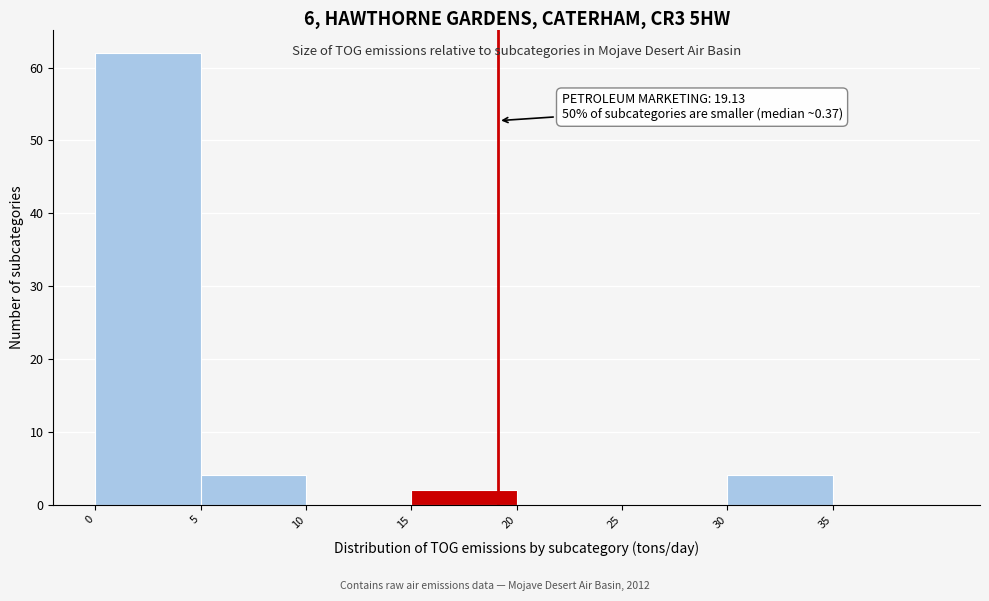

Over which range of the x-axis is the bar tallest?

0 to 5